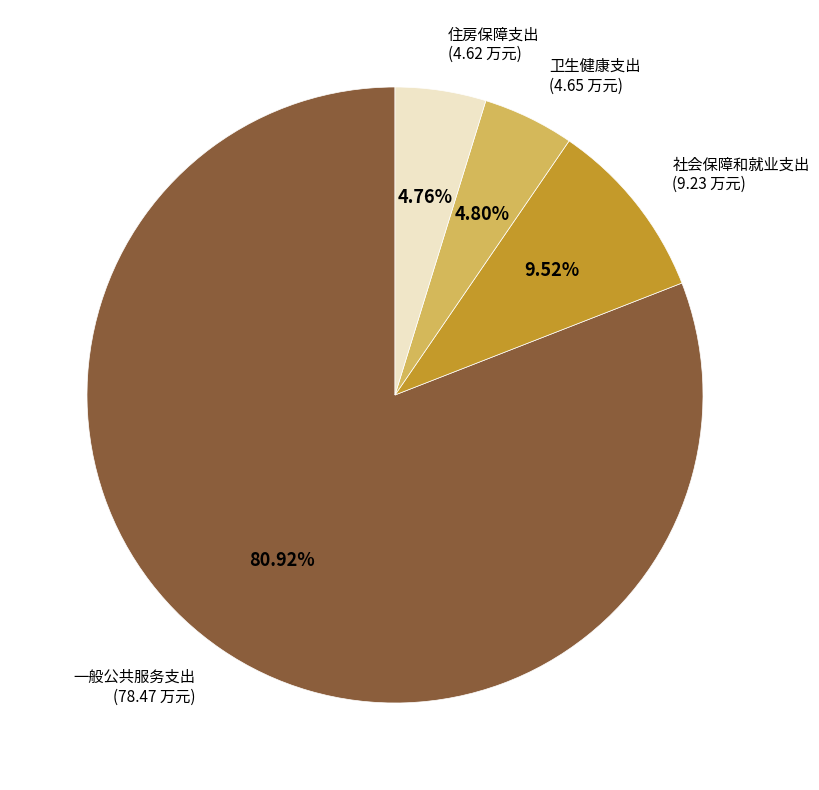

Is there any slice that represents more than half of the pie?

Yes